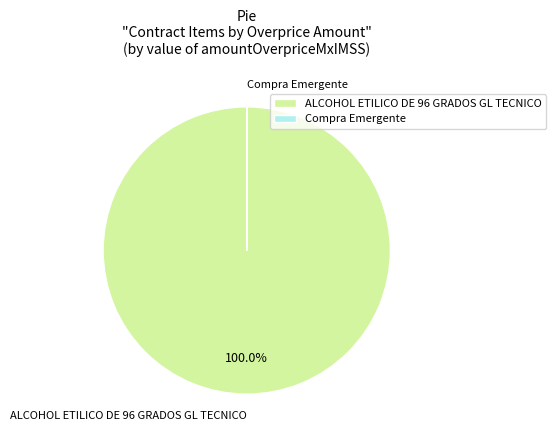

Does any single category account for the majority?

Yes